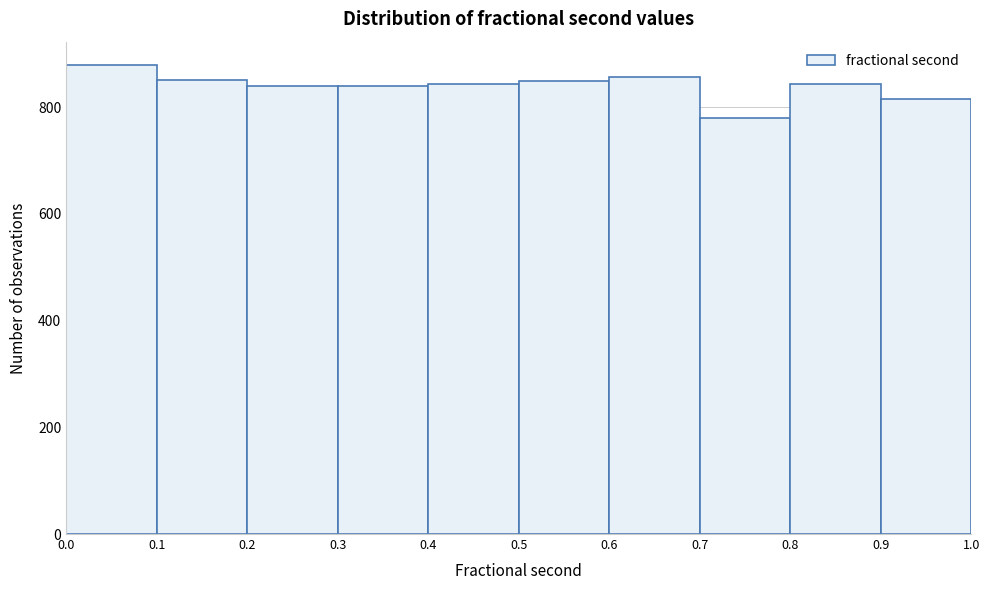

Reading left to right, list every bar in this chart as the range it spans on the x-axis followed by its height. The values are not printed on the chart, so give them approximately, as read against the axis.

0.0 to 0.1: 880
0.1 to 0.2: 860
0.2 to 0.3: 840
0.3 to 0.4: 840
0.4 to 0.5: 840
0.5 to 0.6: 860
0.6 to 0.7: 860
0.7 to 0.8: 780
0.8 to 0.9: 840
0.9 to 1.0: 820